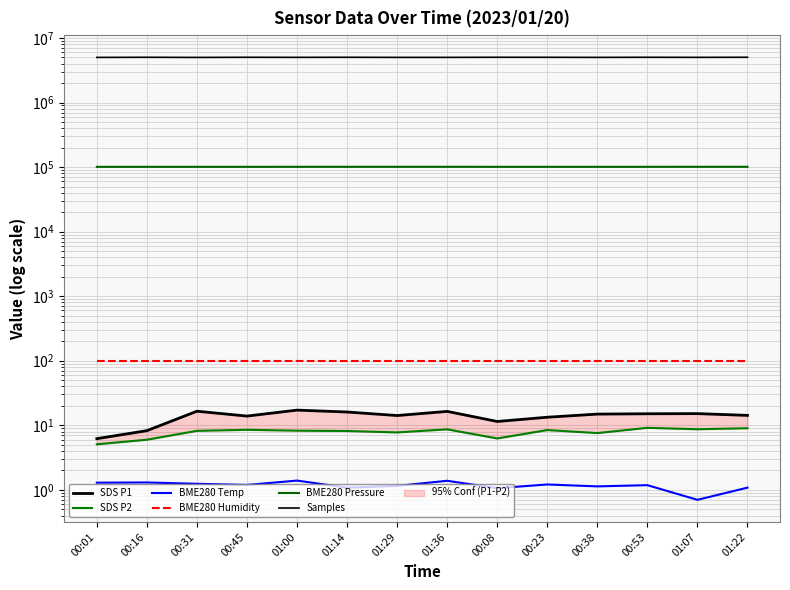

How many interior local peaks does the SDS P2 series have?

4